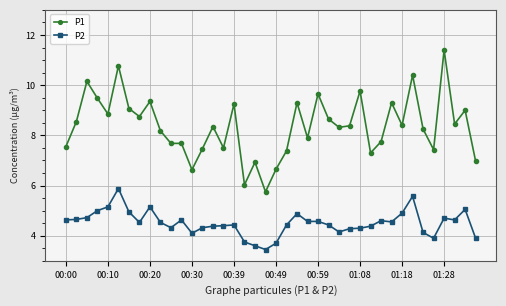

True or false: P1 has more than 0 interior local peaks.

True